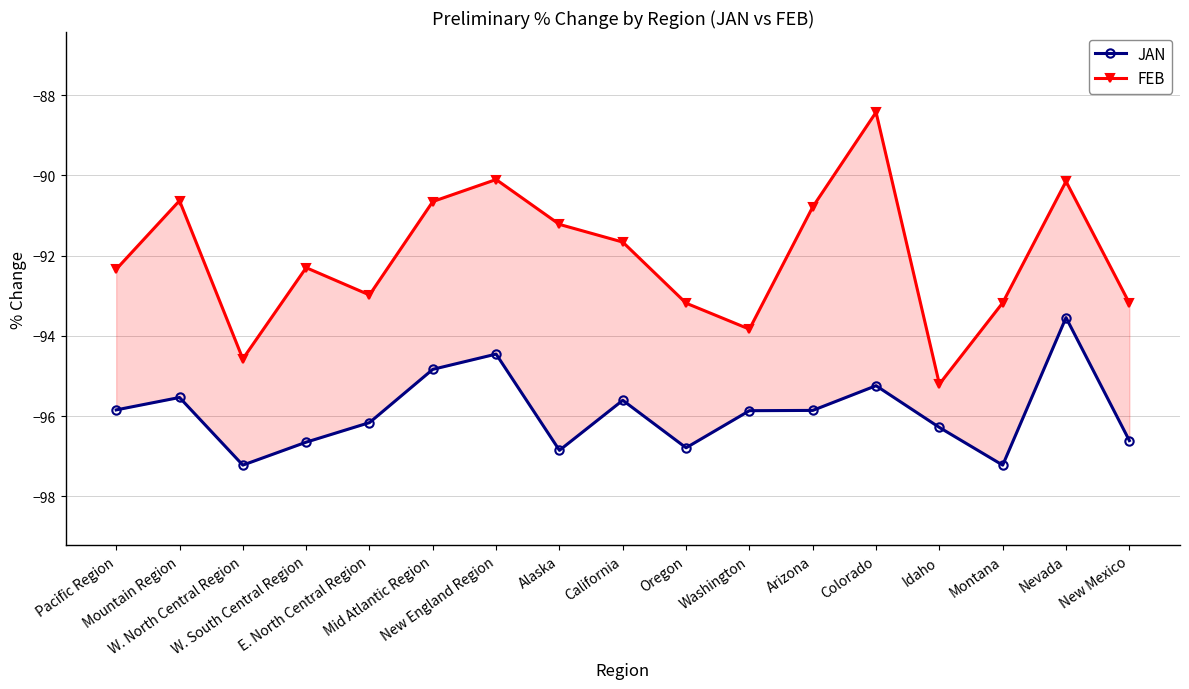

True or false: JAN and FEB cross at least once.

False